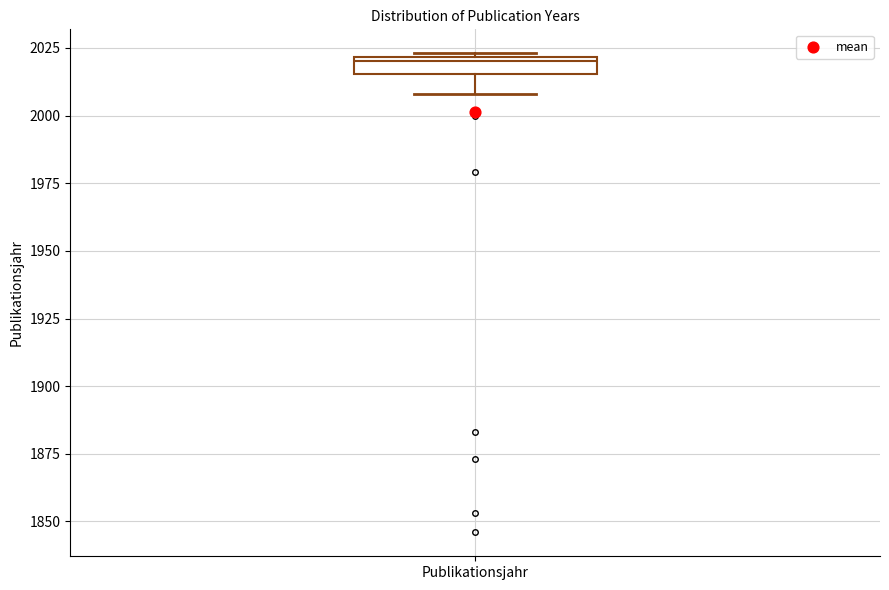

Where is the lower edge of the box for Publikationsjahr on the y-axis? The values are not printed on the chart, so give them approximately, as read against the axis.

2015